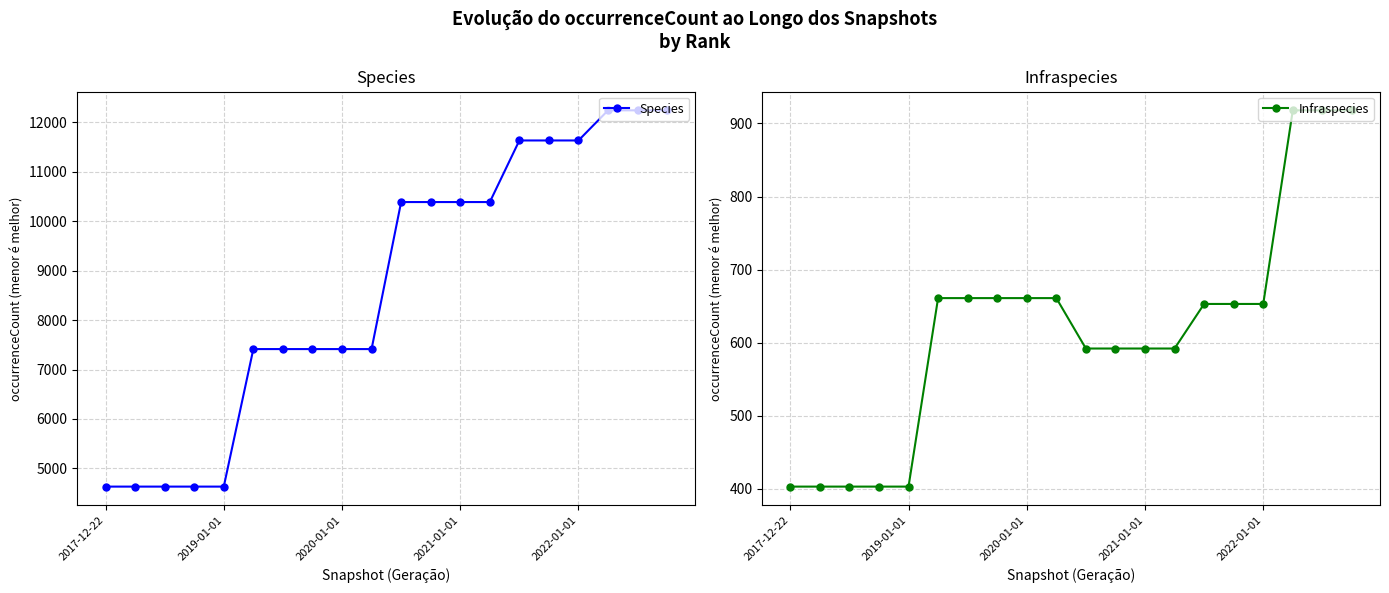

The Species series shows 7413 at 6. True or false?

True